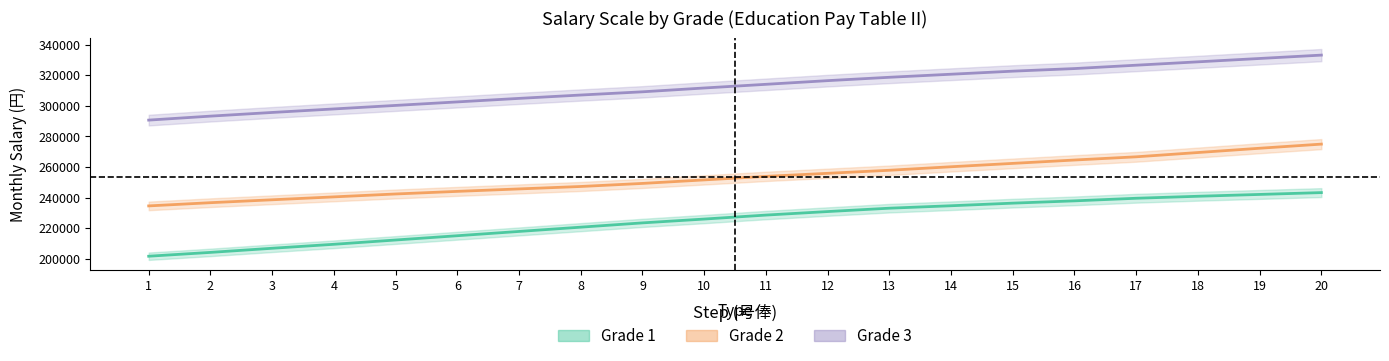

What is the value of the Grade 1 point at the 20th from the left?

243300